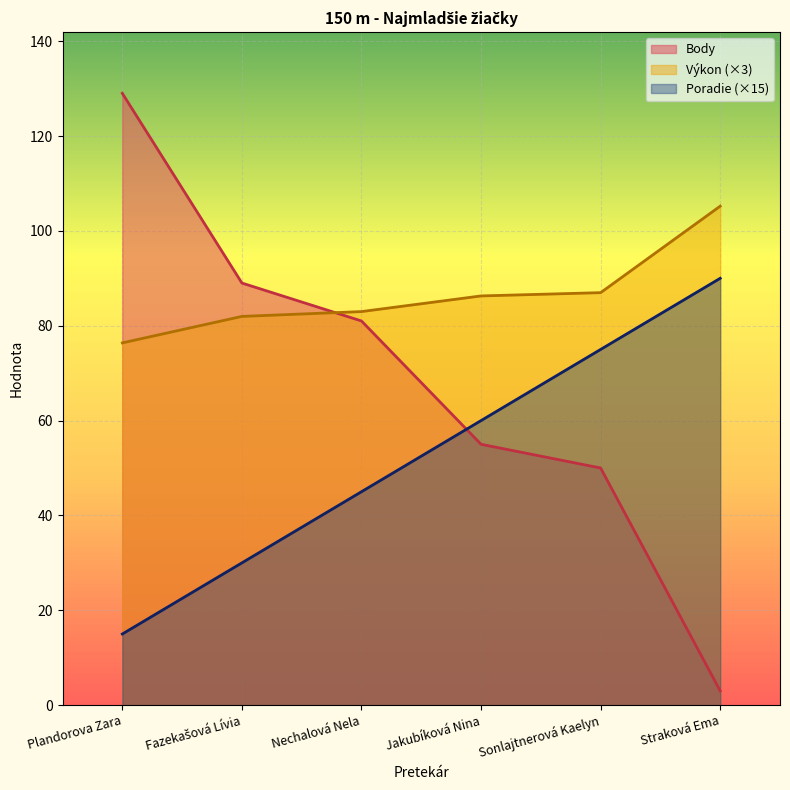

What value does the Poradie series have at Fazekašová Lívia?

30.0